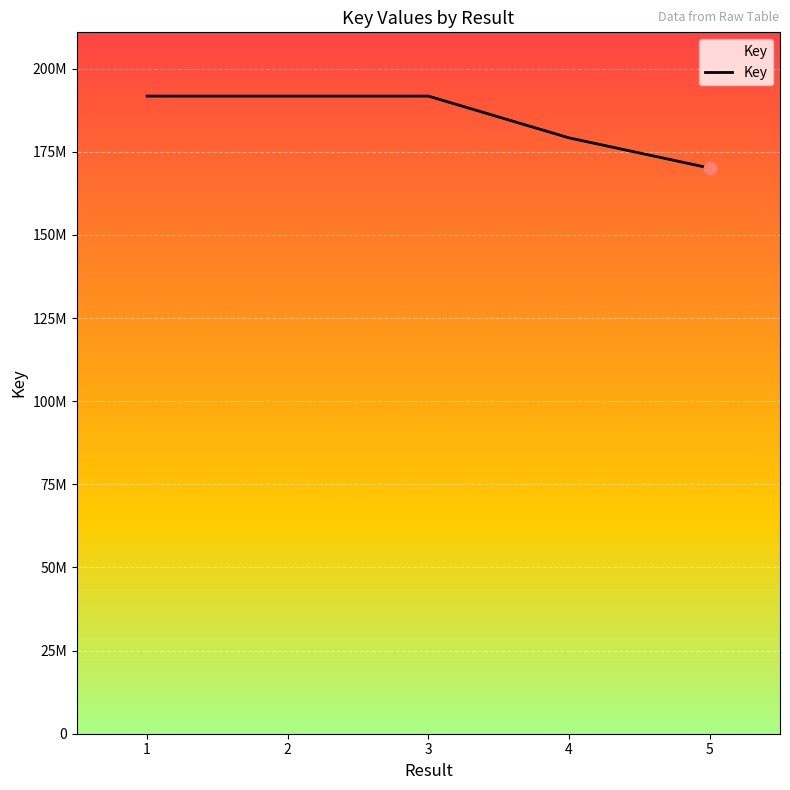

Which has a higher value, 3 or 4?

3